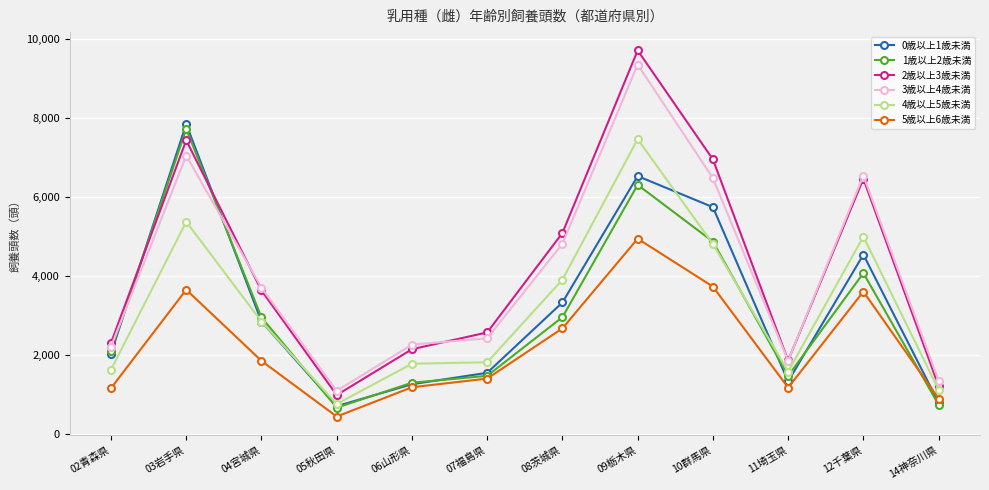

In 1歳以上2歳未満, how many points are higher than both neighbors (excluding endpoints)?

3